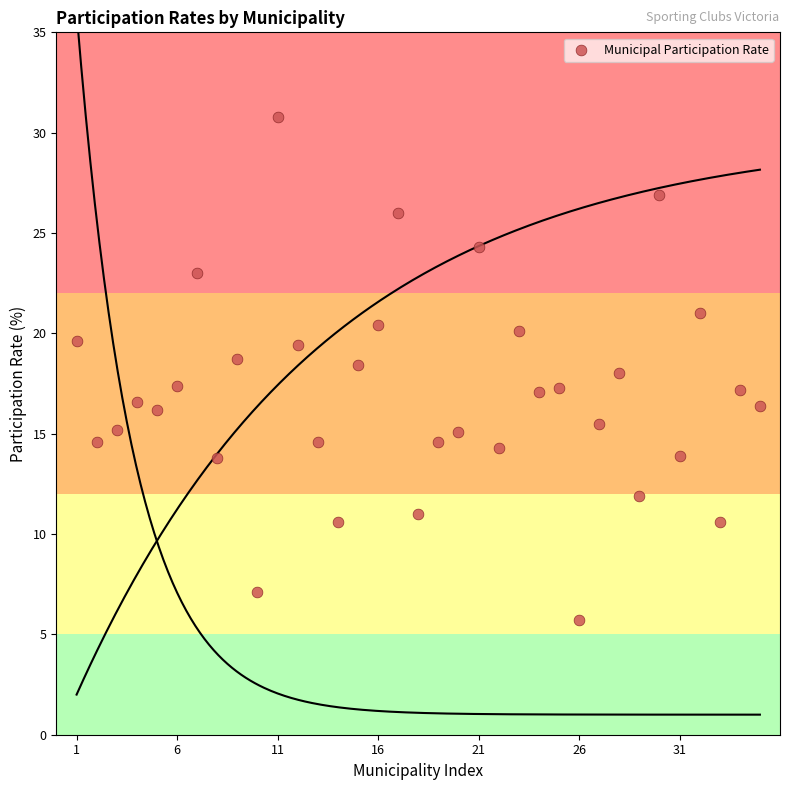

What is the range of X values (max minus min)?

34.0